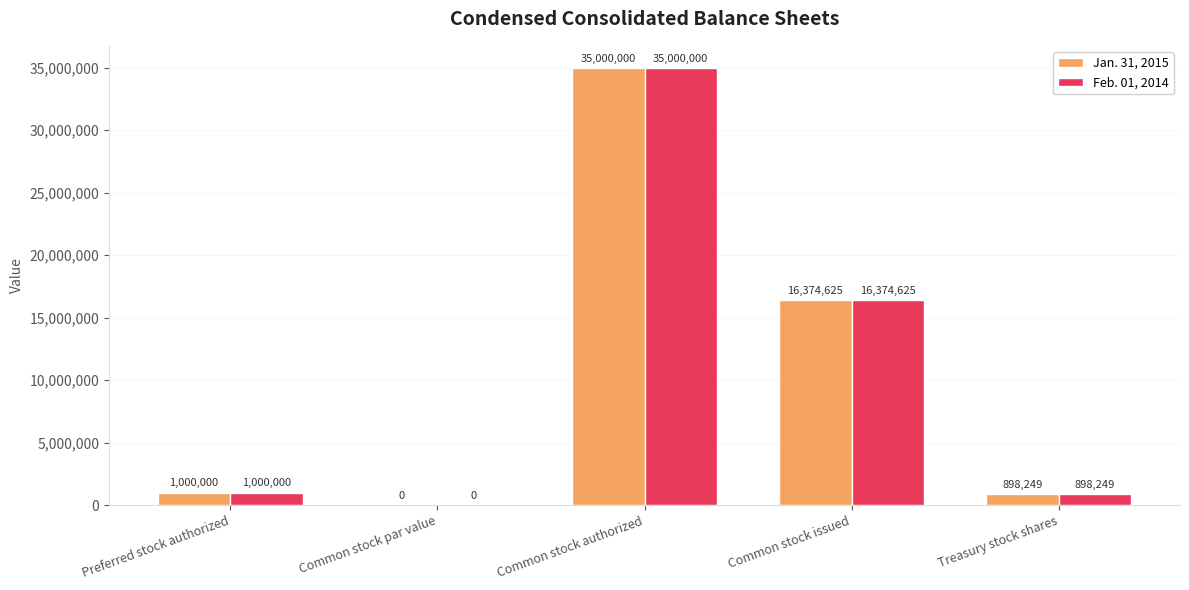

What are all the series names shown in the legend?

Jan. 31, 2015, Feb. 01, 2014